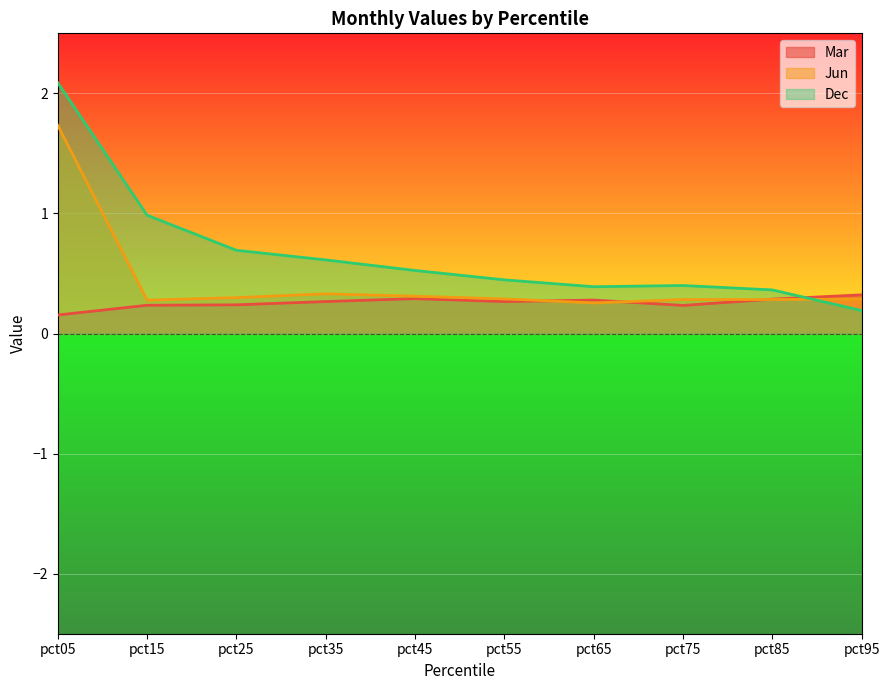

How many intersections are there between Mar and Jun?

3